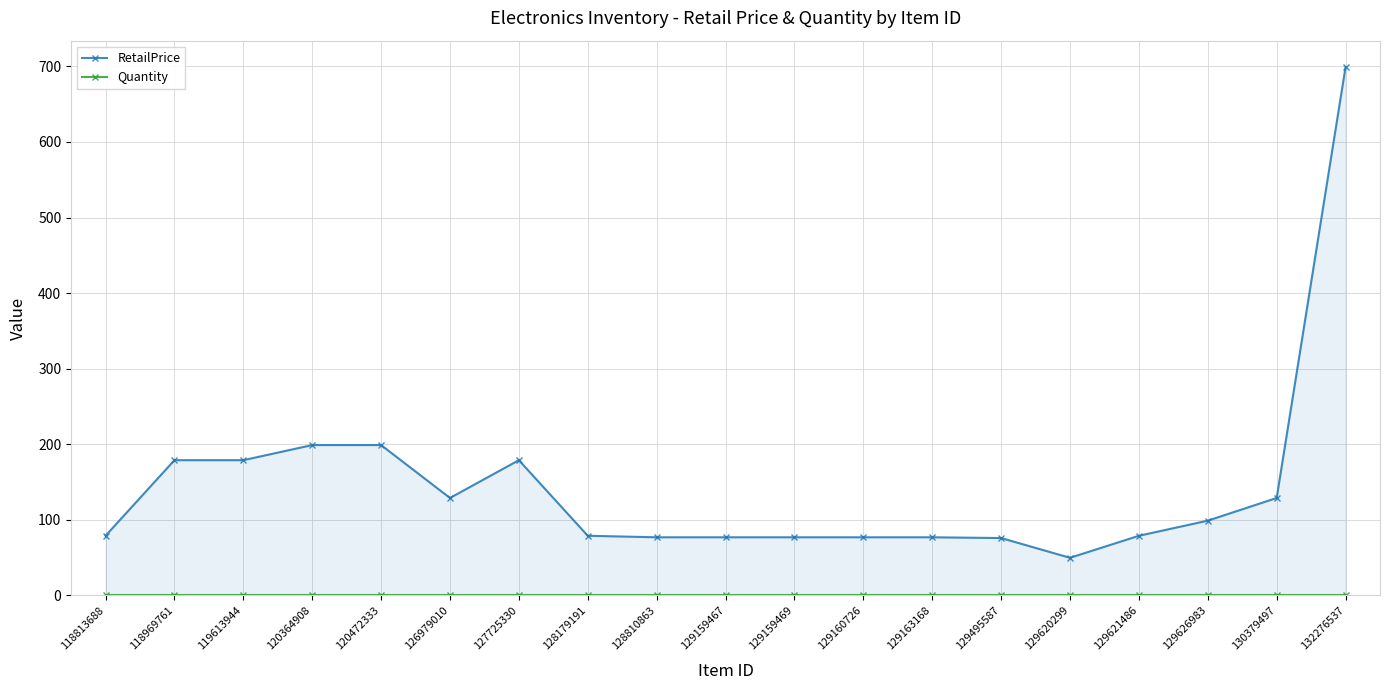

Between 118813688 and 118969761, which series saw the biggest shift?

RetailPrice